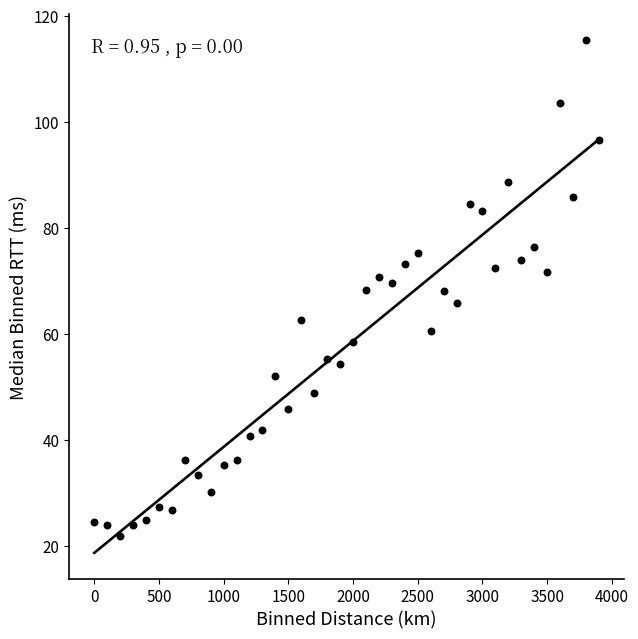

What is the range of X values (max minus min)?

3900.0